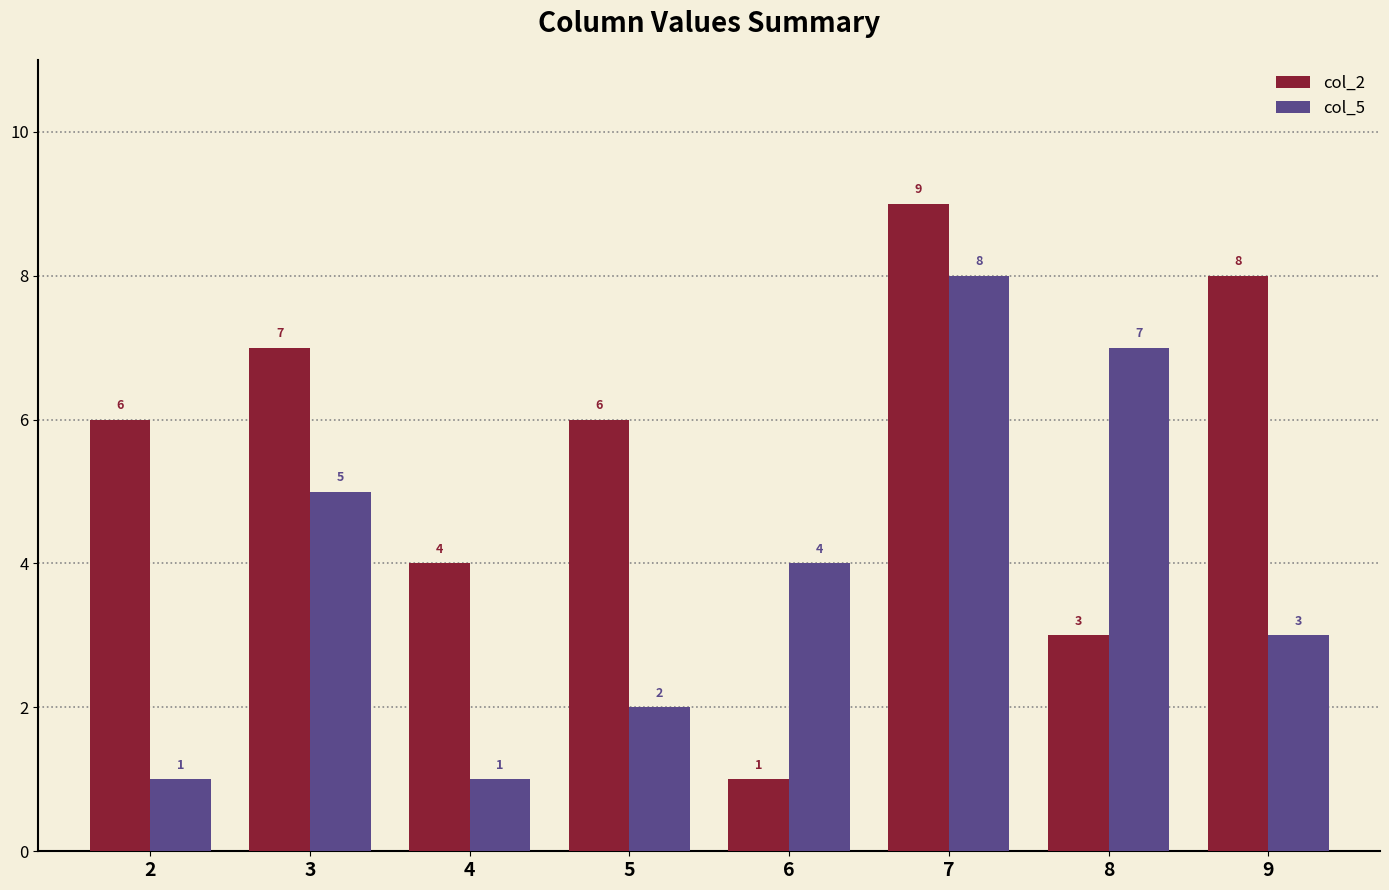

Which series has the largest total across all categories?

col_2